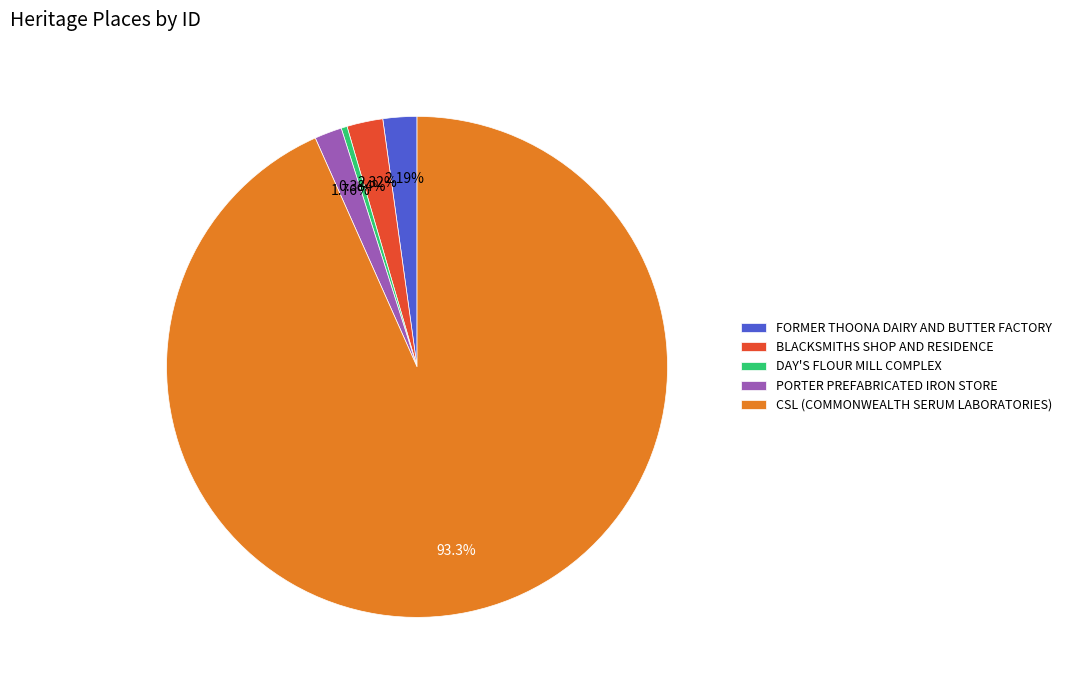

How much of the chart is everything except BLACKSMITHS SHOP AND RESIDENCE?

97.7%